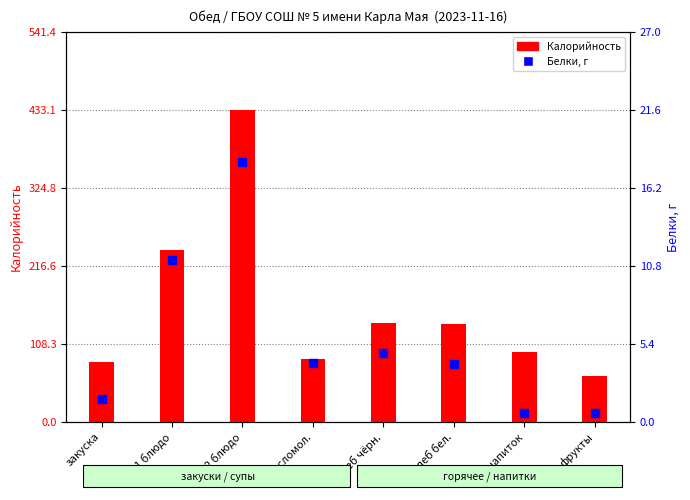

What is the total value across all series at хлеб бел.?

140.0